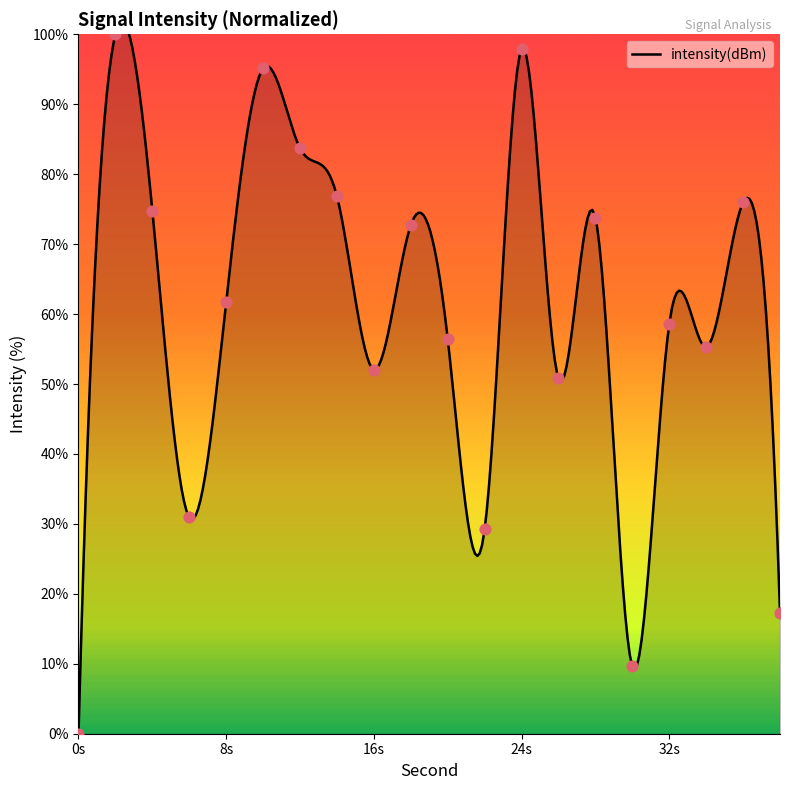

What is the ratio of the value at 24 to the value at 28?

1.3